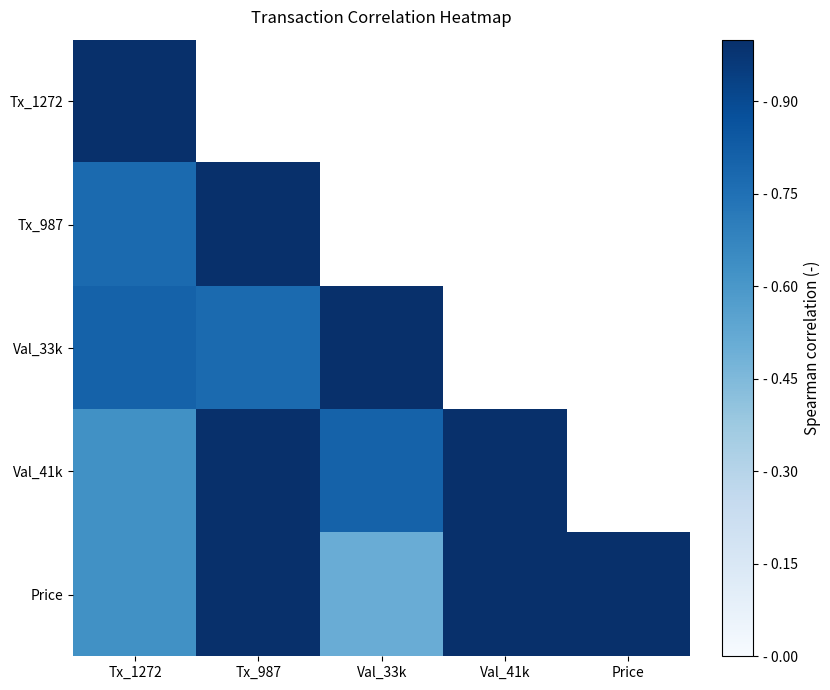

What is the difference between the highest and lowest values at Price?

0.5